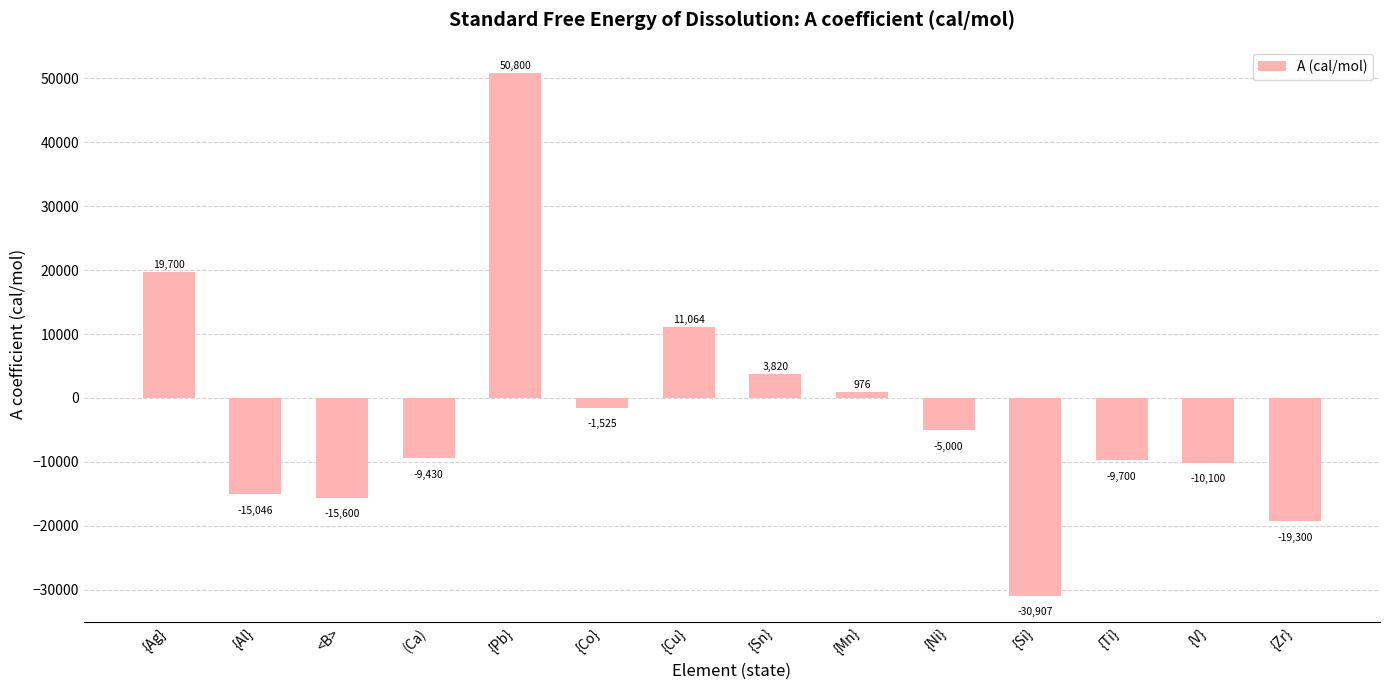

How many categories are shown in the chart?

14